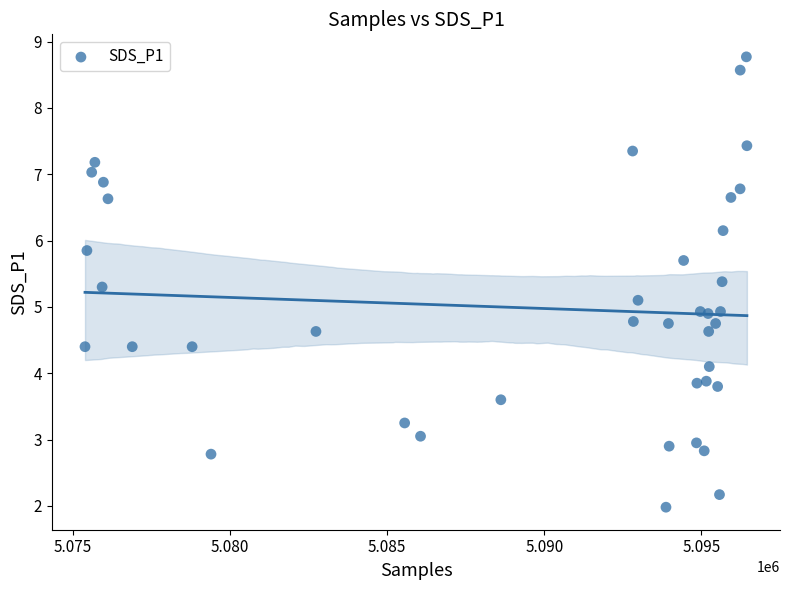

What is the range of X values (max minus min)?

21053.0